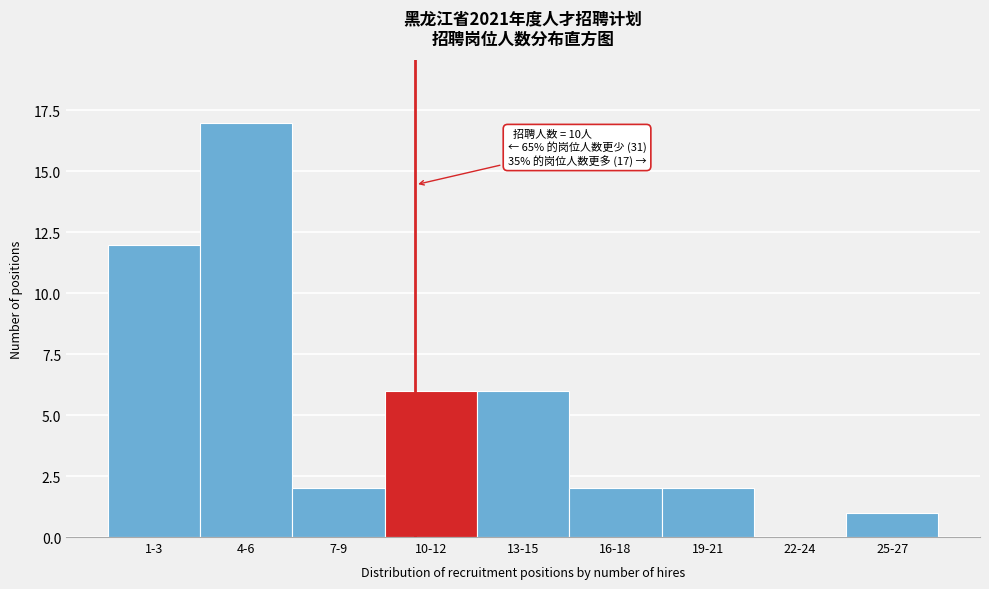

Reading left to right, what are all the values shown in this chart?

1-3=12	4-6=17	7-9=2	10-12=6	13-15=6	16-18=2	19-21=2	22-24=0	25-27=1